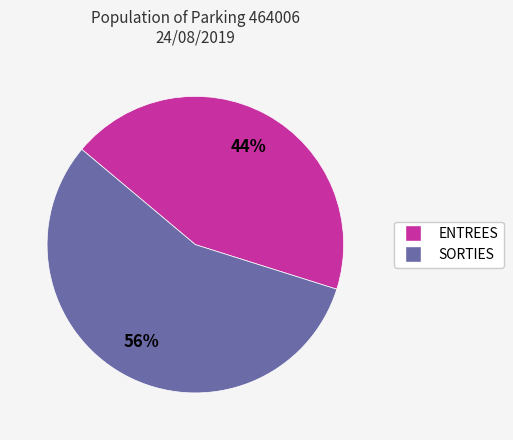

Is ENTREES the majority of the pie?

No